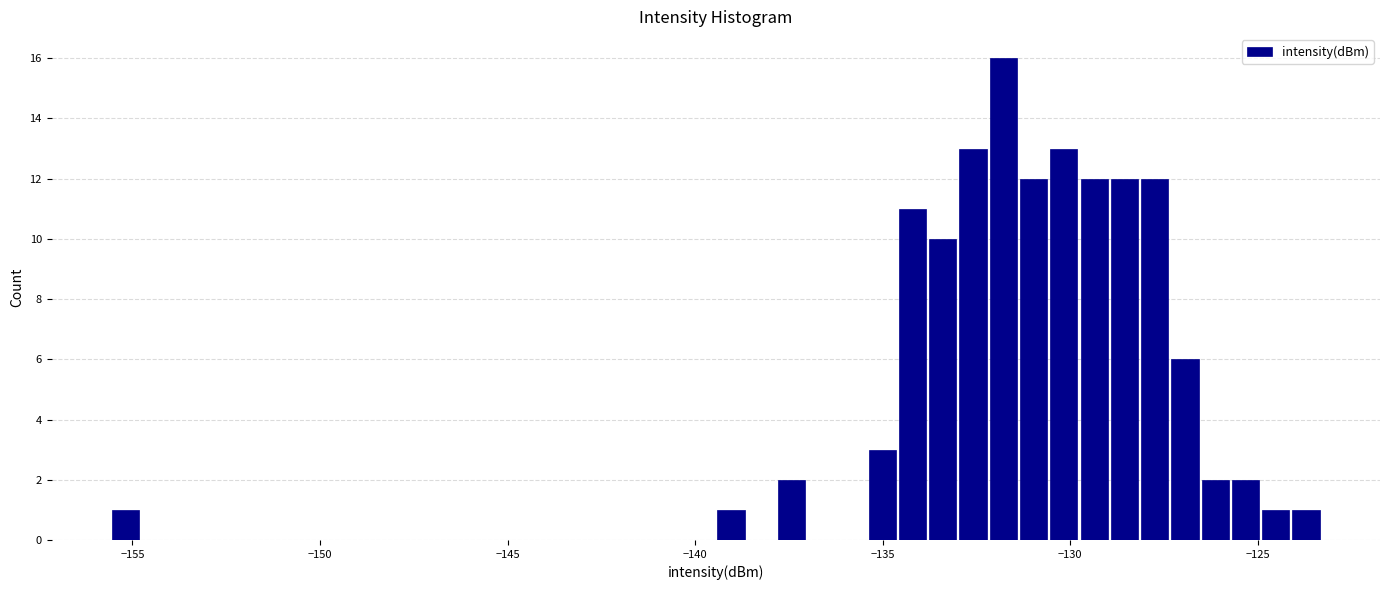

Around what value on the x-axis is the tallest bar? Give the approximate position of its centre, as read against the axis.

-132.0